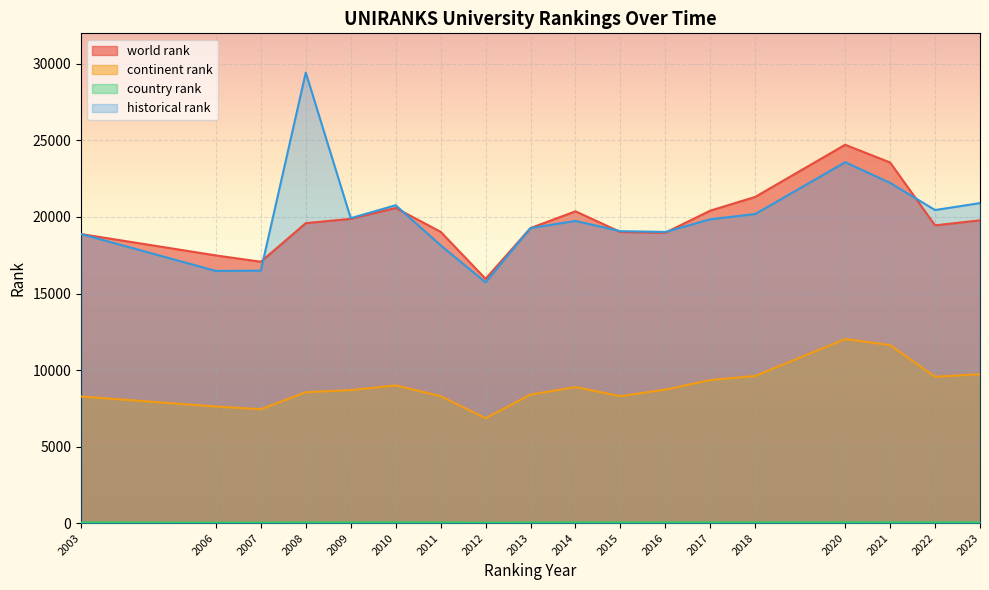

Between which two adjacent categories do world rank and historical rank first intersect?

2007 and 2008